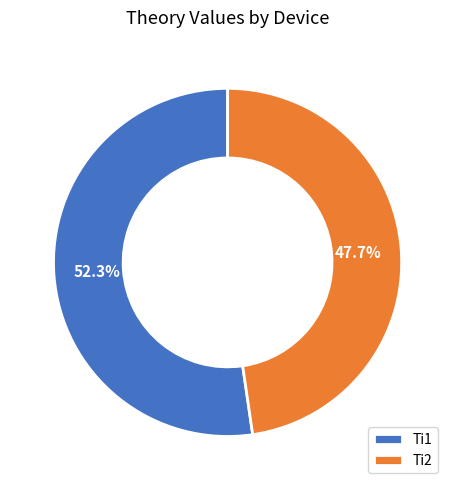

To the nearest percent, what is the combined percentage of Ti2 and Ti1?

100%